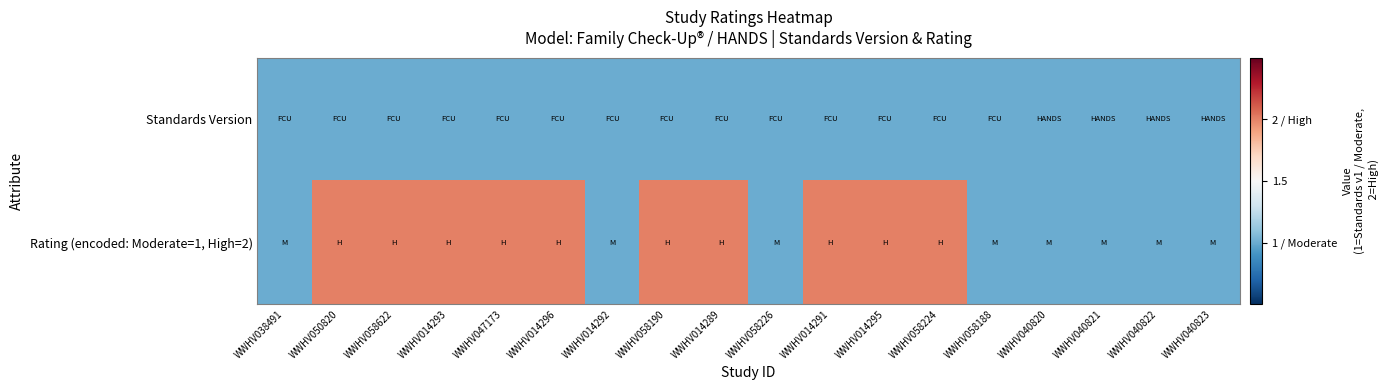

Reading left to right, list all the values displayed in this chart.

Standards Version: WWHV038491=1	WWHV050820=1	WWHV058622=1	WWHV014293=1	WWHV047173=1	WWHV014296=1	WWHV014292=1	WWHV058190=1	WWHV014289=1	WWHV058226=1	WWHV014291=1	WWHV014295=1	WWHV058224=1	WWHV058188=1	WWHV040820=1	WWHV040821=1	WWHV040822=1	WWHV040823=1
Rating (encoded: Moderate=1, High=2): WWHV038491=1	WWHV050820=2	WWHV058622=2	WWHV014293=2	WWHV047173=2	WWHV014296=2	WWHV014292=1	WWHV058190=2	WWHV014289=2	WWHV058226=1	WWHV014291=2	WWHV014295=2	WWHV058224=2	WWHV058188=1	WWHV040820=1	WWHV040821=1	WWHV040822=1	WWHV040823=1